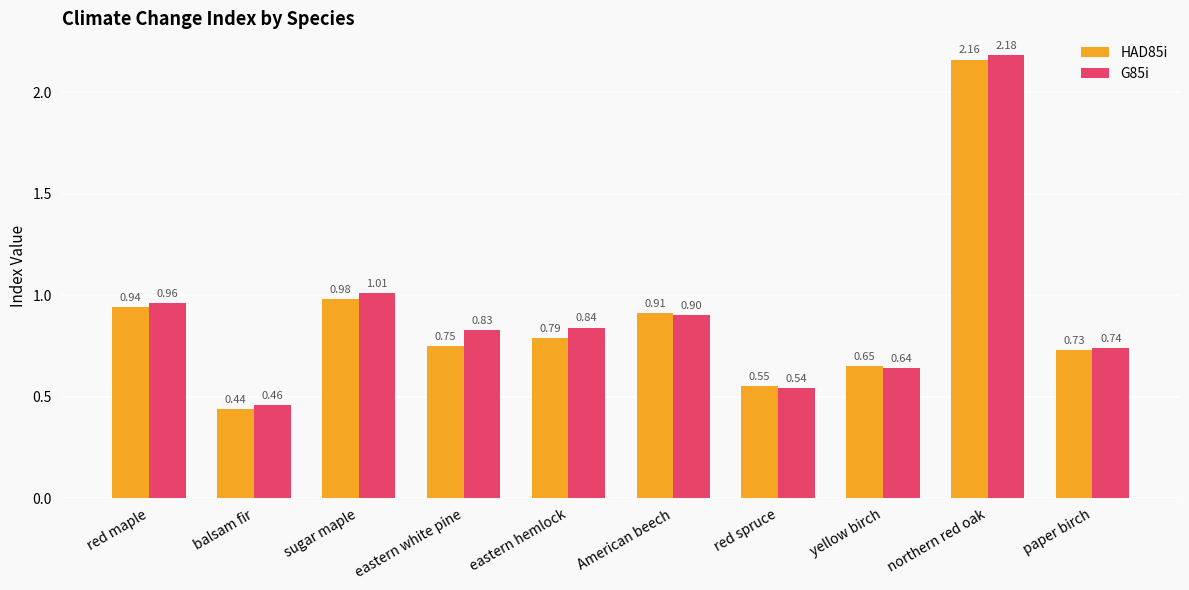

What are all the series names shown in the legend?

HAD85i, G85i